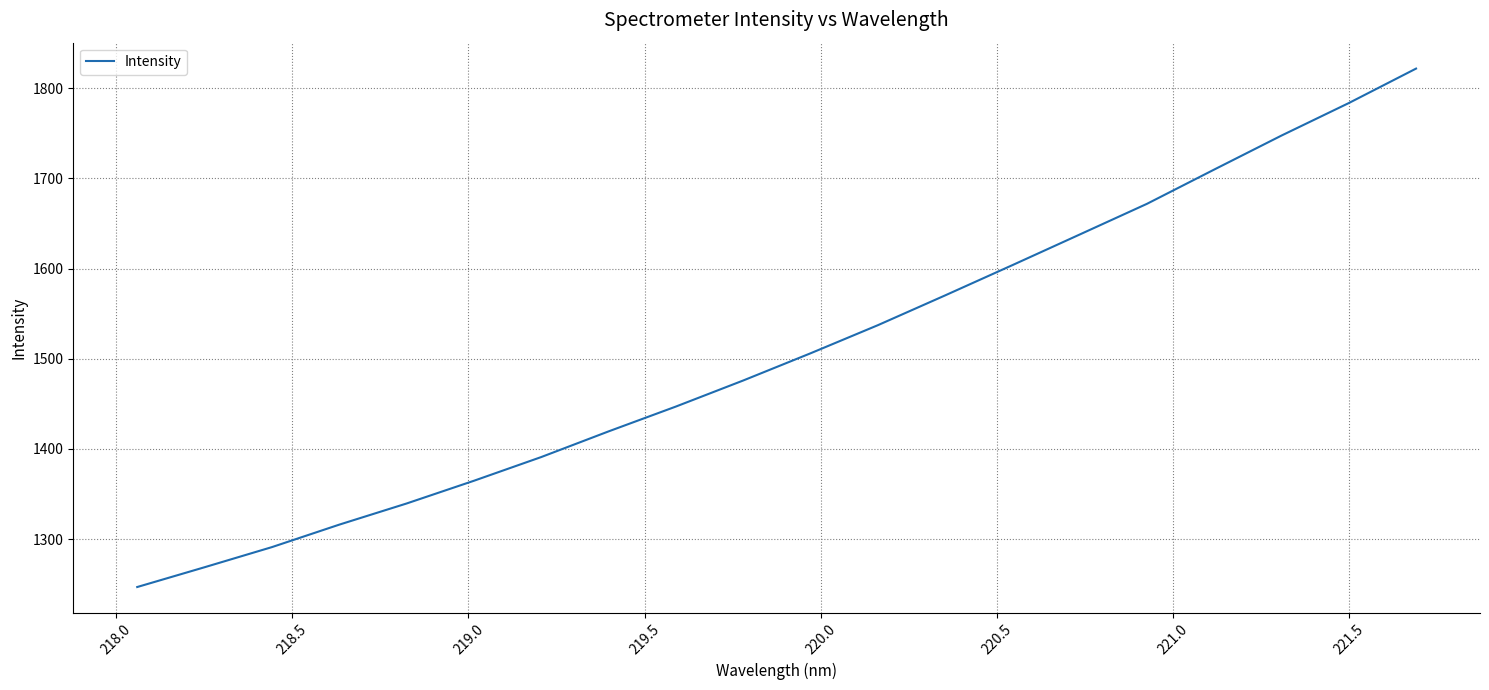

What is the minimum value shown in the chart?

1246.8